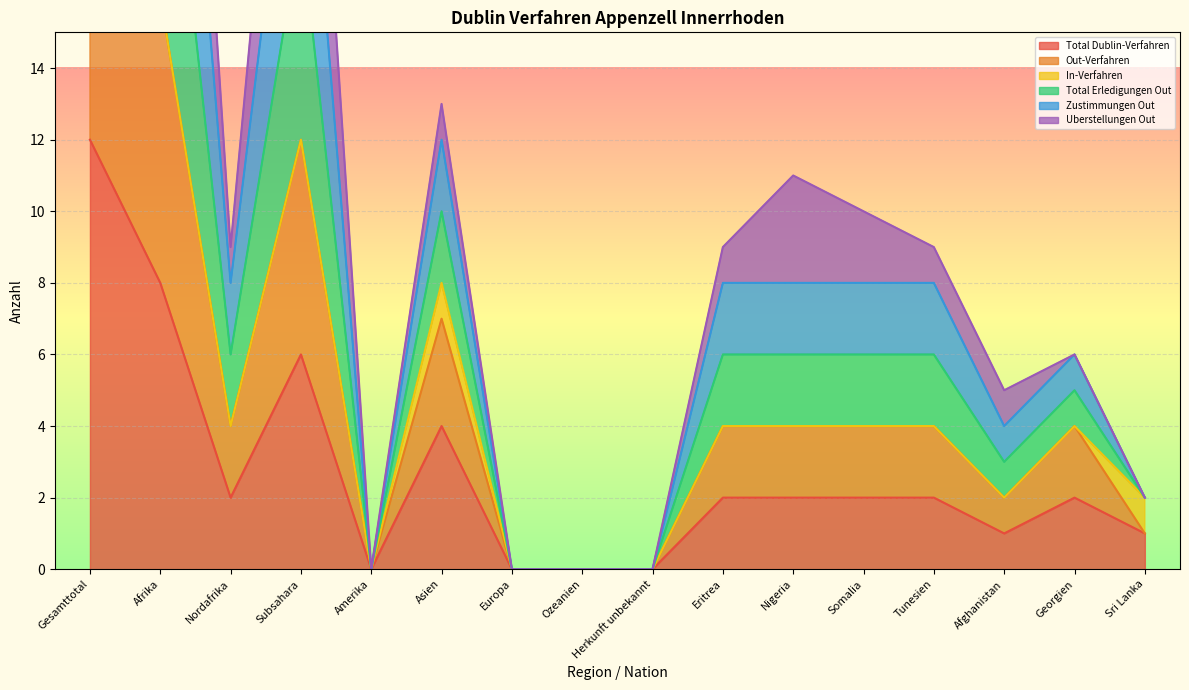

Is the value of Total Erledigungen Out at Tunesien greater than the value of Out-Verfahren at Herkunft unbekannt?

Yes